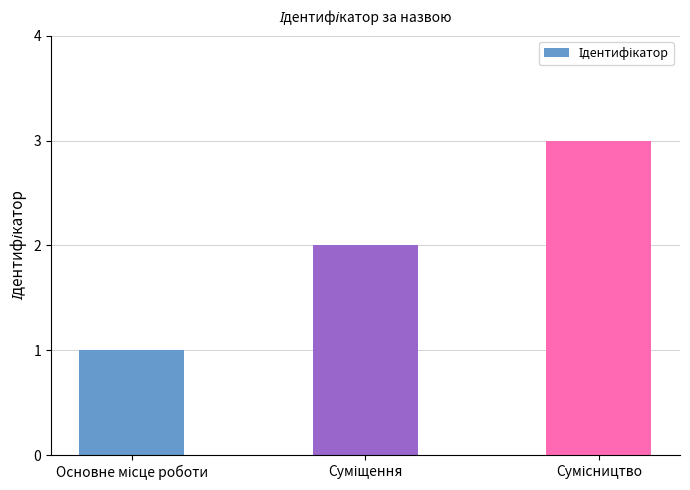

What is the maximum value shown in the chart?

3